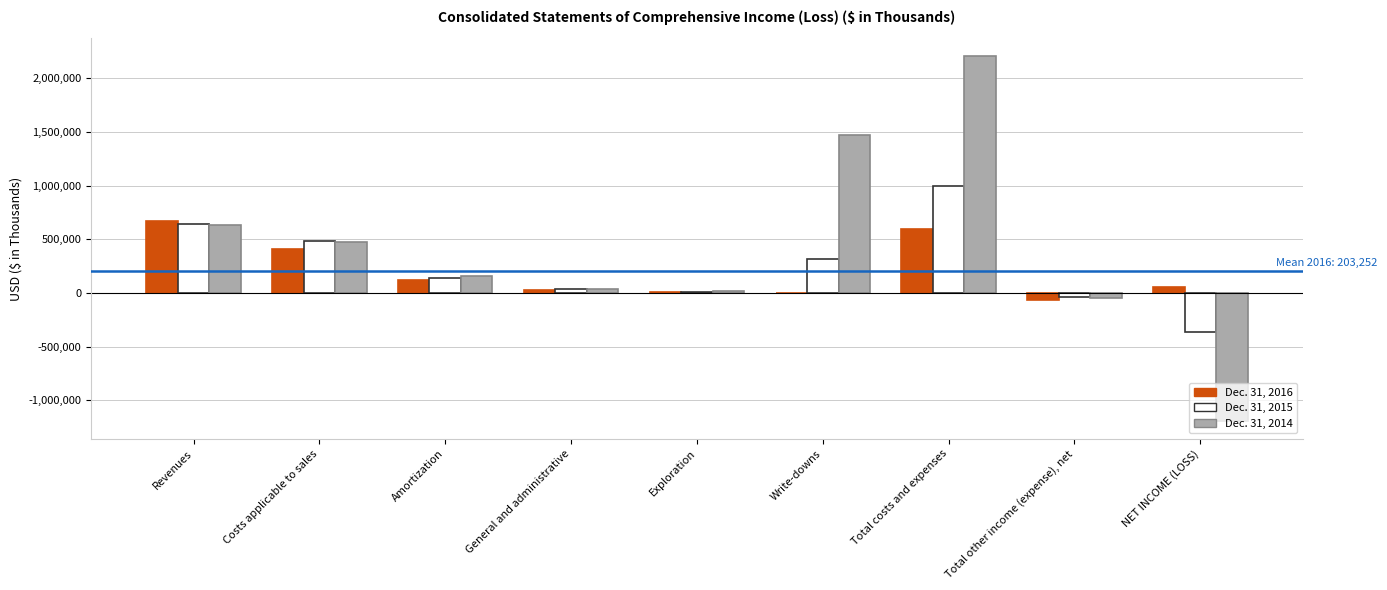

How many groups of bars are there?

9